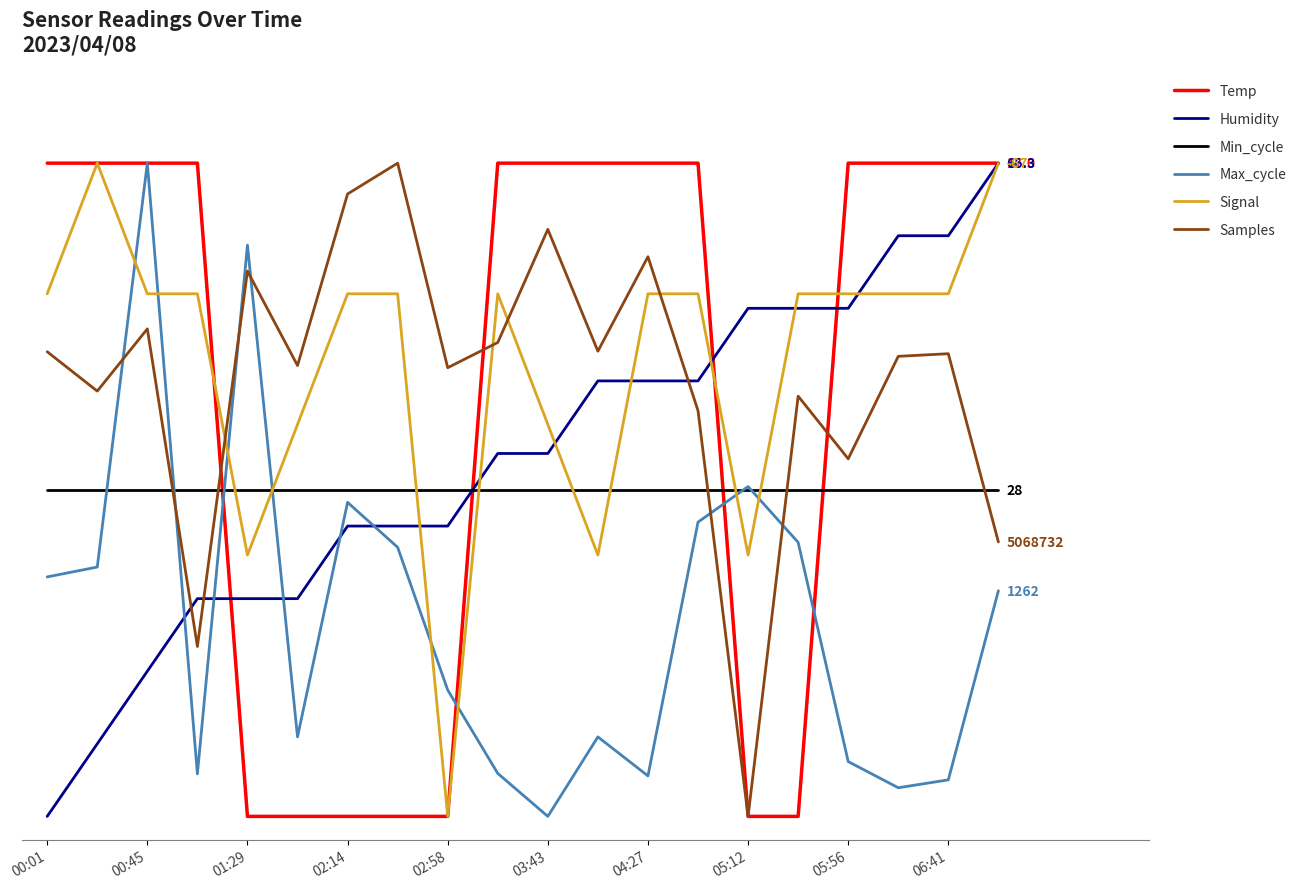

Which series ends up on top after the final intersection of Humidity and Samples?

Humidity